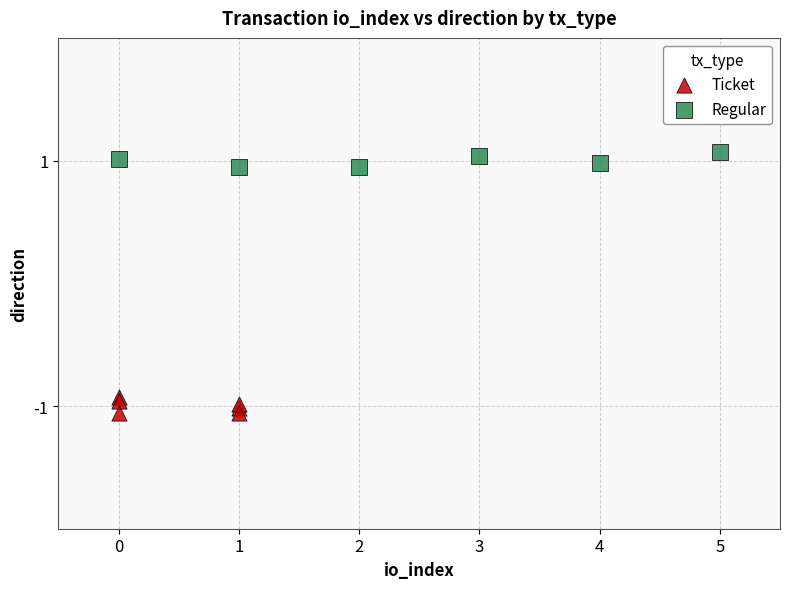

Which series contains the highest Y value?

Regular